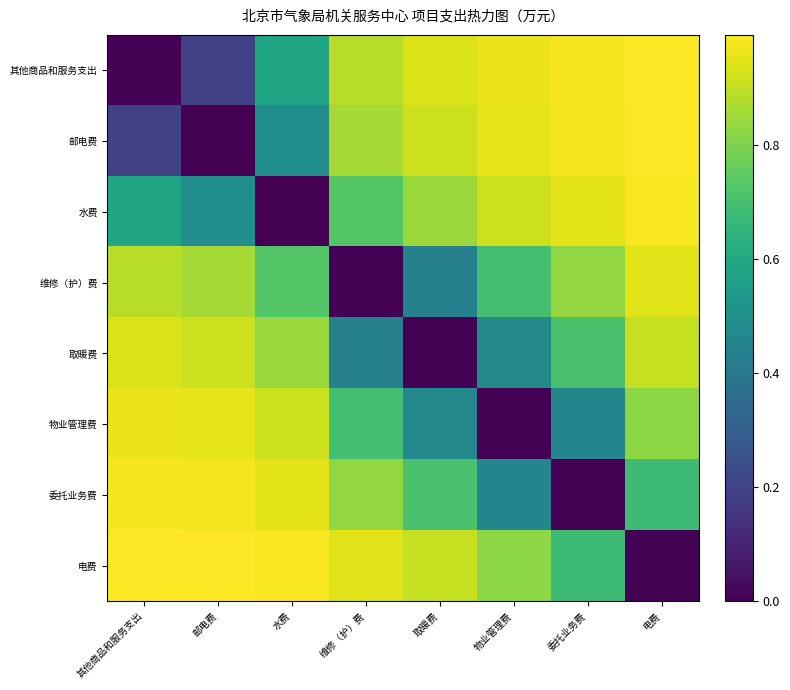

What is the spread (max minus min) of values at 邮电费?

1.0